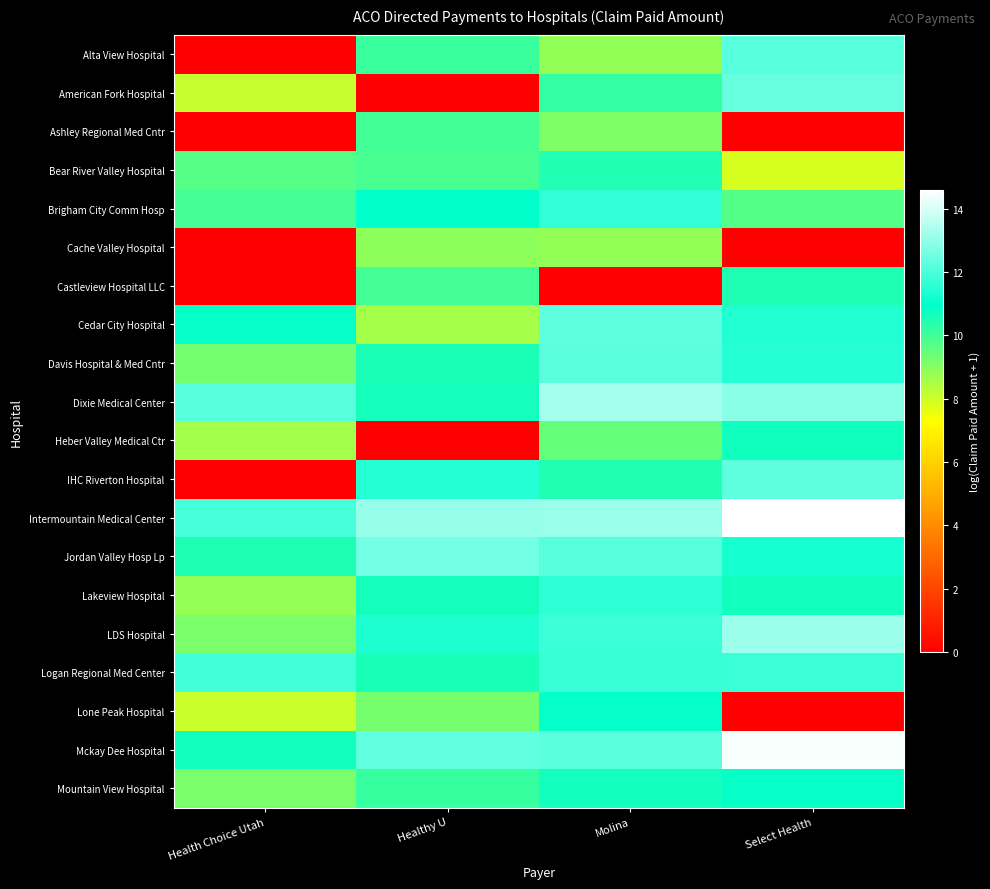

Reading left to right, list all the values displayed in this chart.

Alta View Hospital: Health Choice Utah=0.0	Healthy U=10.1	Molina=8.8	Select Health=12.2
American Fork Hospital: Health Choice Utah=8.1	Healthy U=0.0	Molina=10.2	Select Health=12.4
Ashley Regional Med Cntr: Health Choice Utah=0.0	Healthy U=10.0	Molina=9.1	Select Health=0.0
Bear River Valley Hospital: Health Choice Utah=9.7	Healthy U=9.9	Molina=10.5	Select Health=7.9
Brigham City Comm Hosp: Health Choice Utah=10.0	Healthy U=11.0	Molina=11.7	Select Health=9.7
Cache Valley Hospital: Health Choice Utah=0.0	Healthy U=8.9	Molina=8.8	Select Health=0.0
Castleview Hospital LLC: Health Choice Utah=0.0	Healthy U=10.0	Molina=0.0	Select Health=10.5
Cedar City Hospital: Health Choice Utah=10.8	Healthy U=8.6	Molina=12.3	Select Health=11.4
Davis Hospital & Med Cntr: Health Choice Utah=9.3	Healthy U=10.6	Molina=12.2	Select Health=11.5
Dixie Medical Center: Health Choice Utah=12.2	Healthy U=10.7	Molina=13.3	Select Health=12.9
Heber Valley Medical Ctr: Health Choice Utah=8.6	Healthy U=0.0	Molina=9.5	Select Health=10.7
IHC Riverton Hospital: Health Choice Utah=0.0	Healthy U=11.5	Molina=10.5	Select Health=12.3
Intermountain Medical Center: Health Choice Utah=11.9	Healthy U=13.1	Molina=13.1	Select Health=14.6
Jordan Valley Hosp Lp: Health Choice Utah=10.5	Healthy U=12.6	Molina=12.2	Select Health=11.2
Lakeview Hospital: Health Choice Utah=8.8	Healthy U=10.7	Molina=11.6	Select Health=10.7
LDS Hospital: Health Choice Utah=9.2	Healthy U=11.3	Molina=11.8	Select Health=13.1
Logan Regional Med Center: Health Choice Utah=11.9	Healthy U=10.6	Molina=11.7	Select Health=11.8
Lone Peak Hospital: Health Choice Utah=8.1	Healthy U=9.2	Molina=10.9	Select Health=0.0
Mckay Dee Hospital: Health Choice Utah=10.7	Healthy U=12.3	Molina=12.2	Select Health=14.5
Mountain View Hospital: Health Choice Utah=9.2	Healthy U=10.2	Molina=10.7	Select Health=10.8